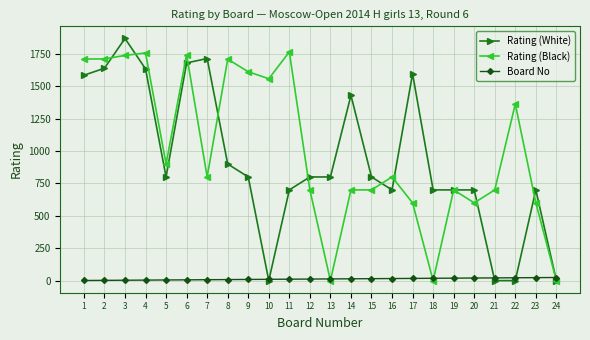

True or false: Rating (Black) has more than 1 points higher than both neighbors.

True